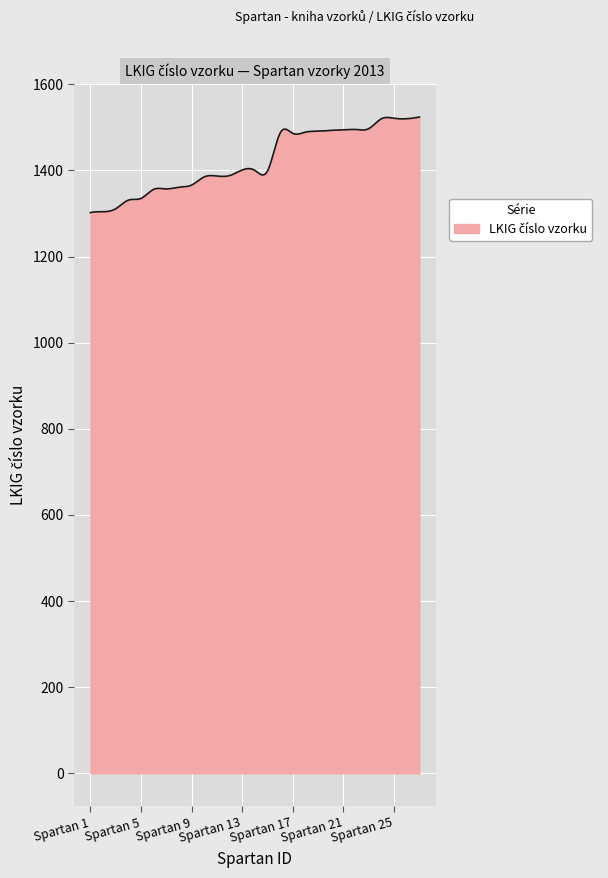

What is the greatest value displayed?

1524.0